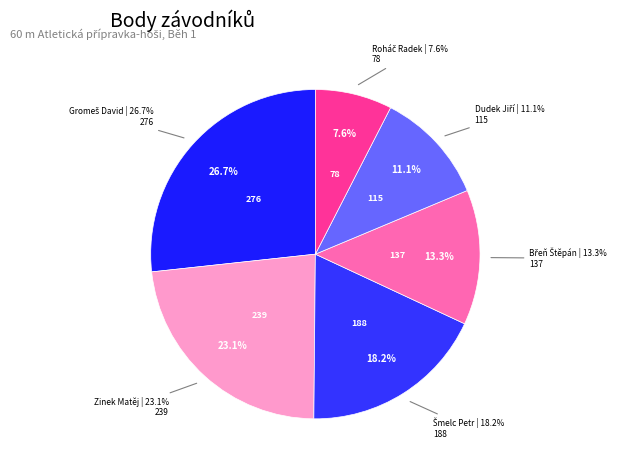

Which has a higher value, Gromeš David or Roháč Radek?

Gromeš David